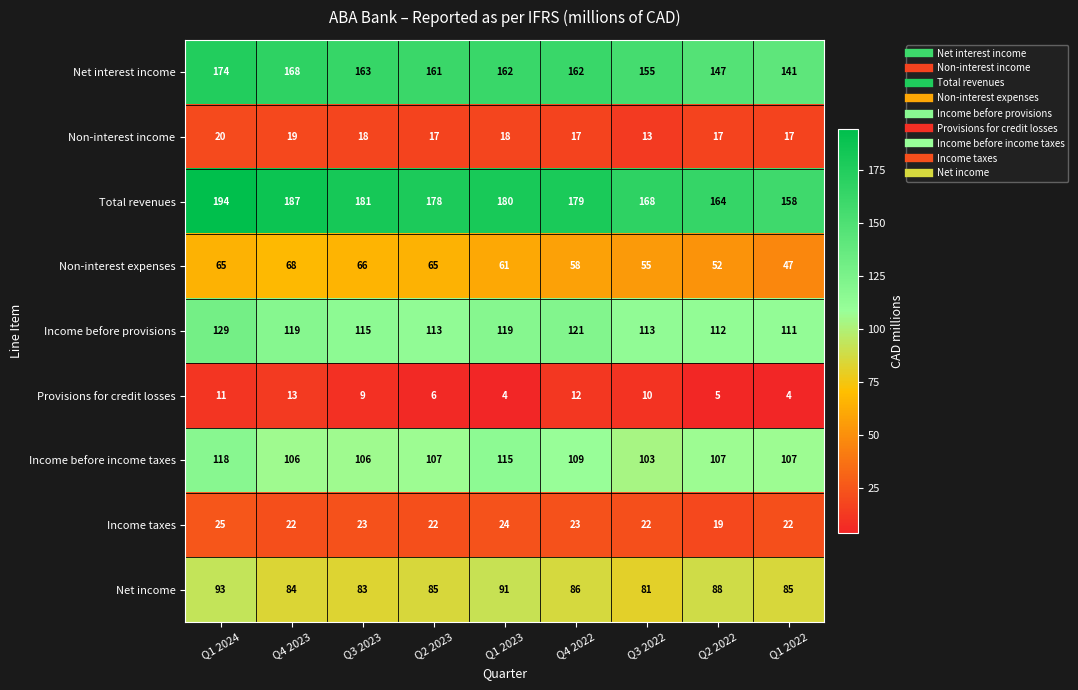

The value of Non-interest expenses at Q1 2024 is 65. True or false?

True